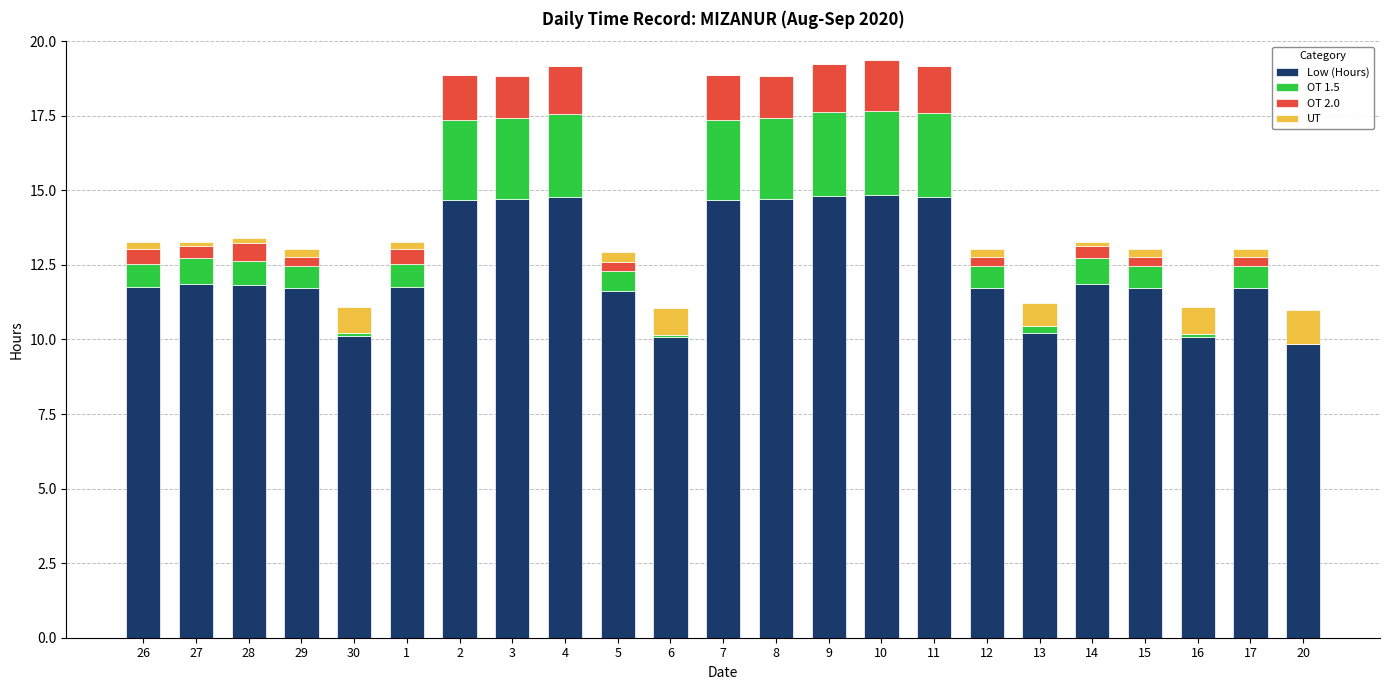

What is the highest value of the Low (Hours) series?

14.8